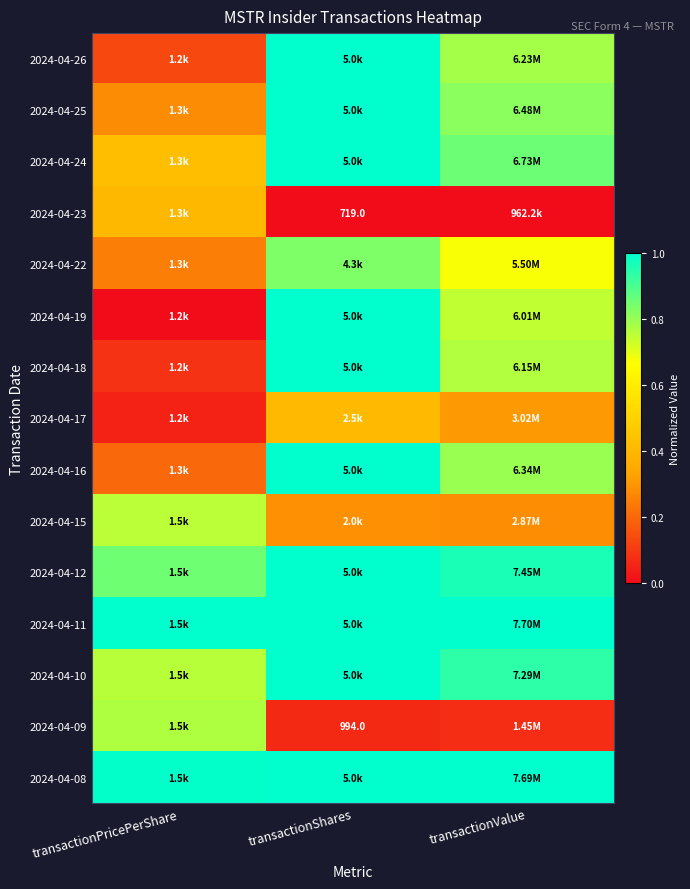

Count the number of data series in this chart.

15